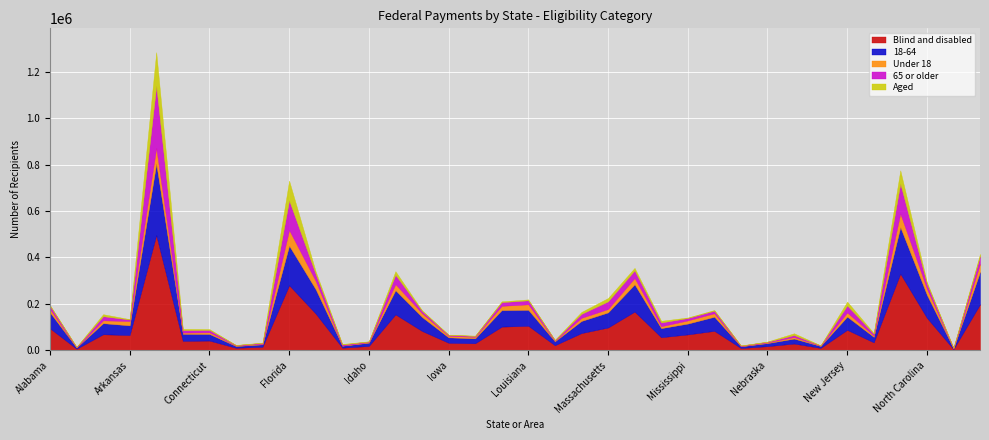

Is it true that 65 or older equals 52973 at New Jersey?

False